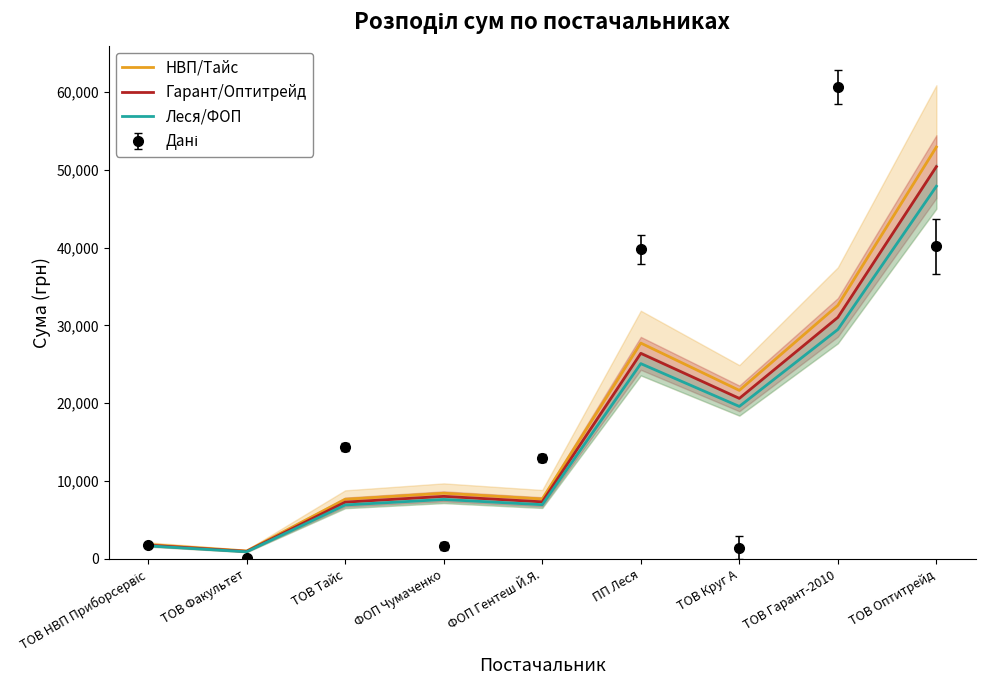

What is the maximum value for Гарант/Оптитрейд?

50409.0